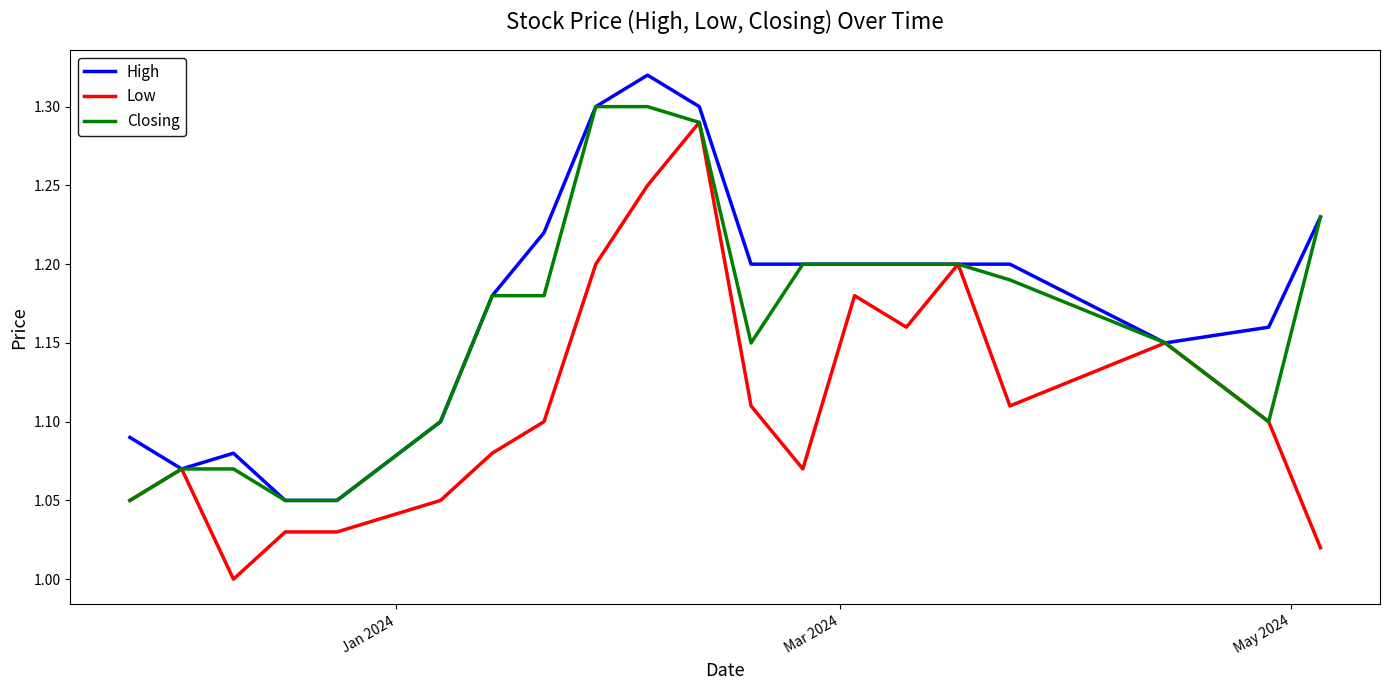

List the series in order of their overall mean, lowest first.

Low, Closing, High